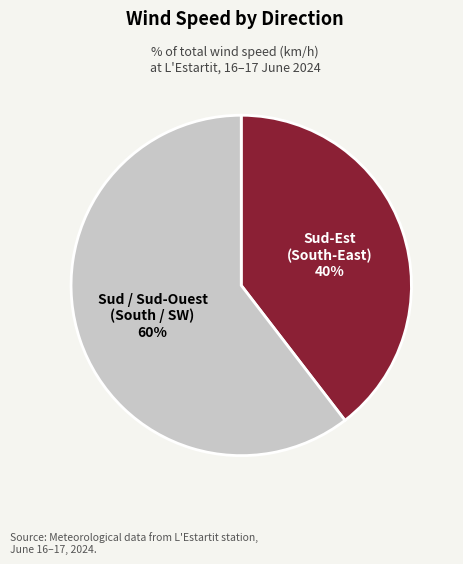

How many segments does this pie chart have?

2